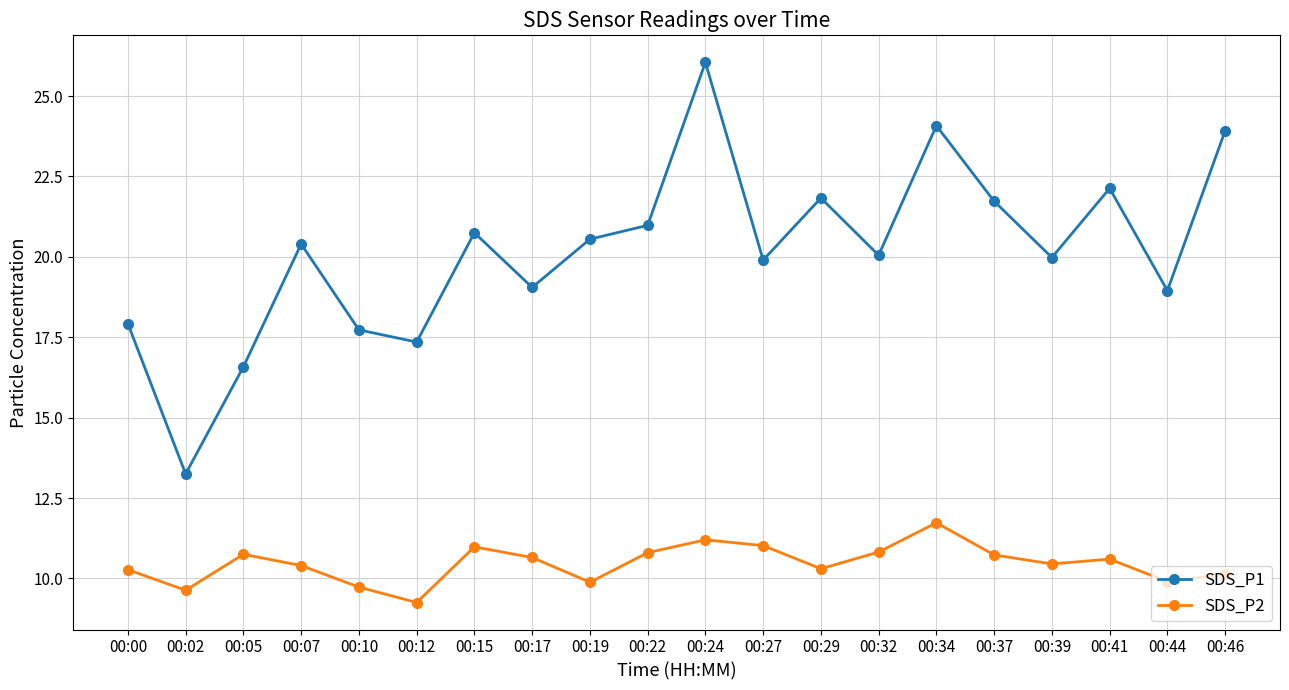

Which series has the largest range (max minus min)?

SDS_P1